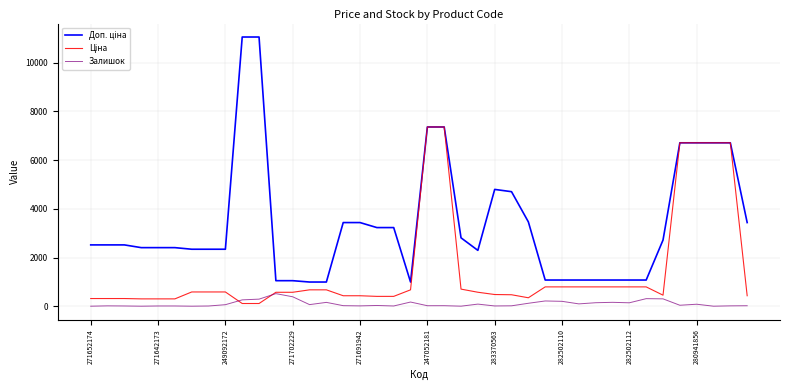

What is the maximum value shown in the chart?

11055.0